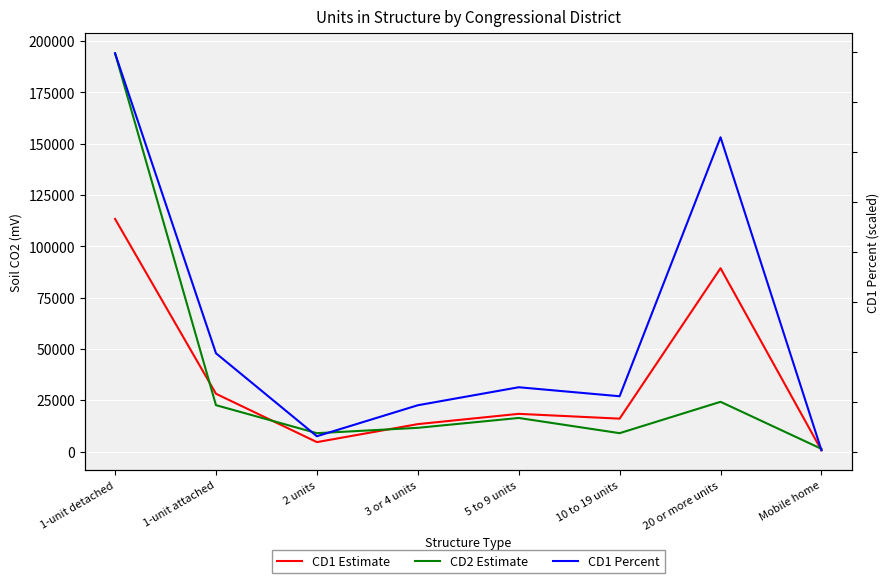

Between which two adjacent categories do CD2 Estimate and CD1 Percent first intersect?

10 to 19 units and 20 or more units